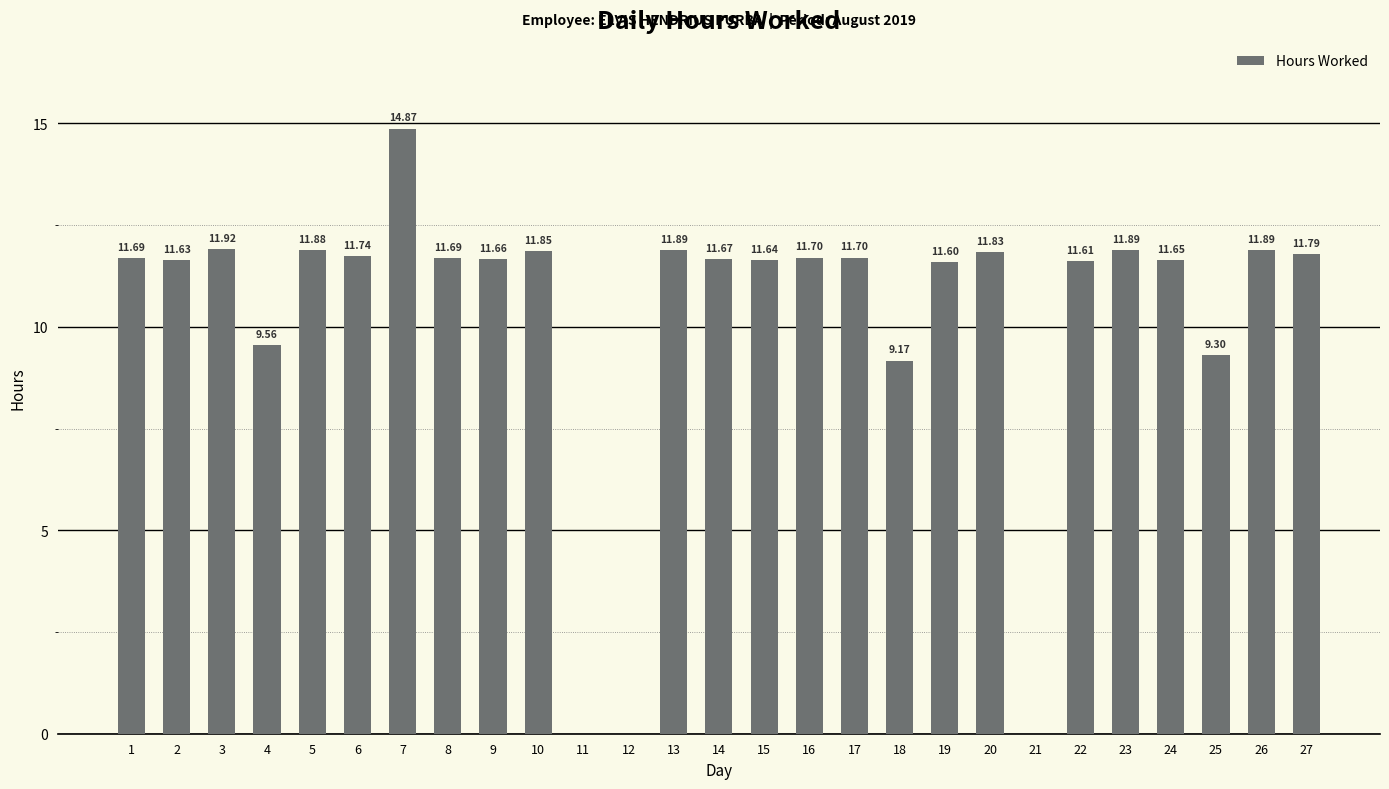

What is the ratio of the value at 14 to the value at 10?

1.0